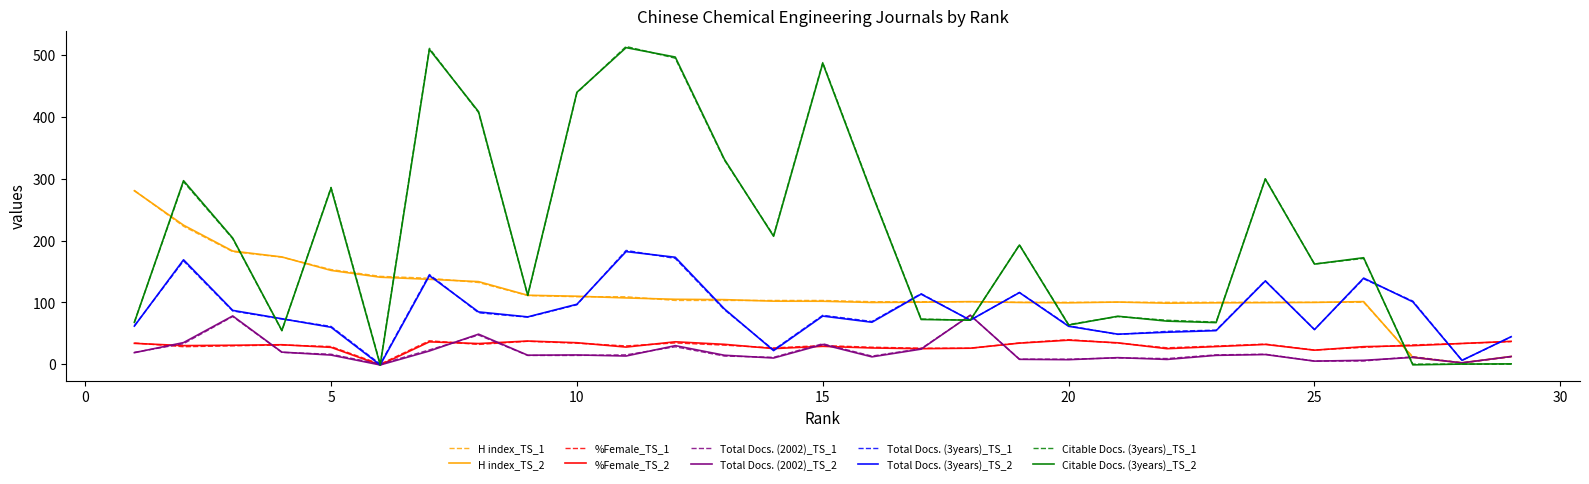

What is the maximum value for Citable Docs. (3years)_TS_1?

514.0